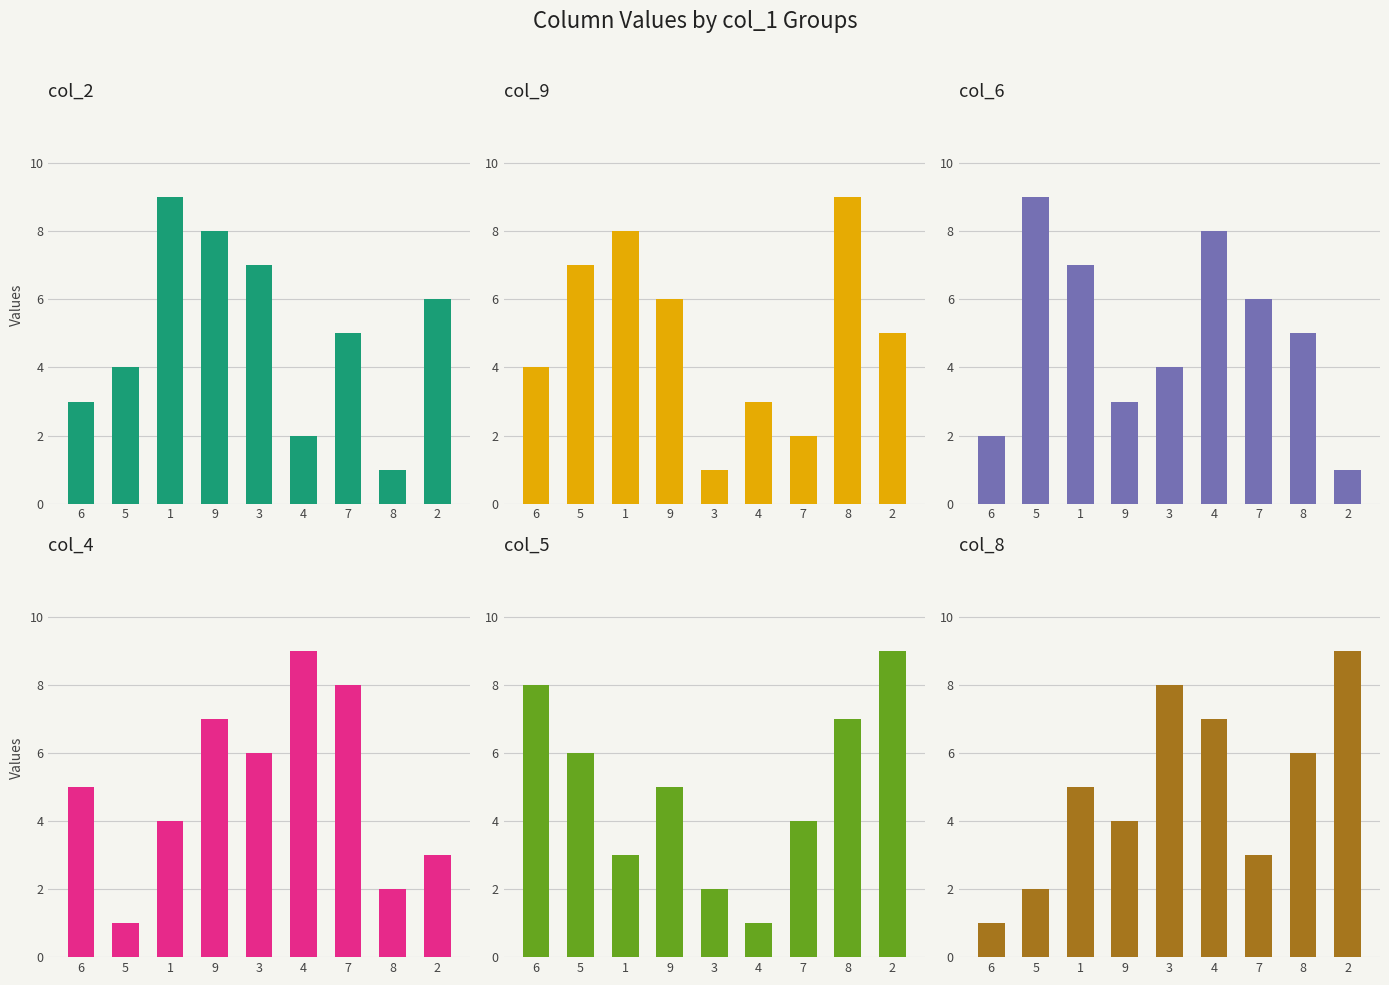

What is the value of the col_4 bar at the 8th from the left?

2